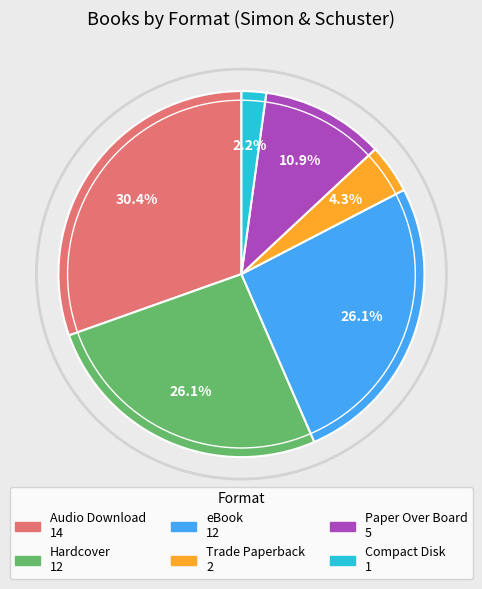

To the nearest percent, what portion does Hardcover represent?

26%